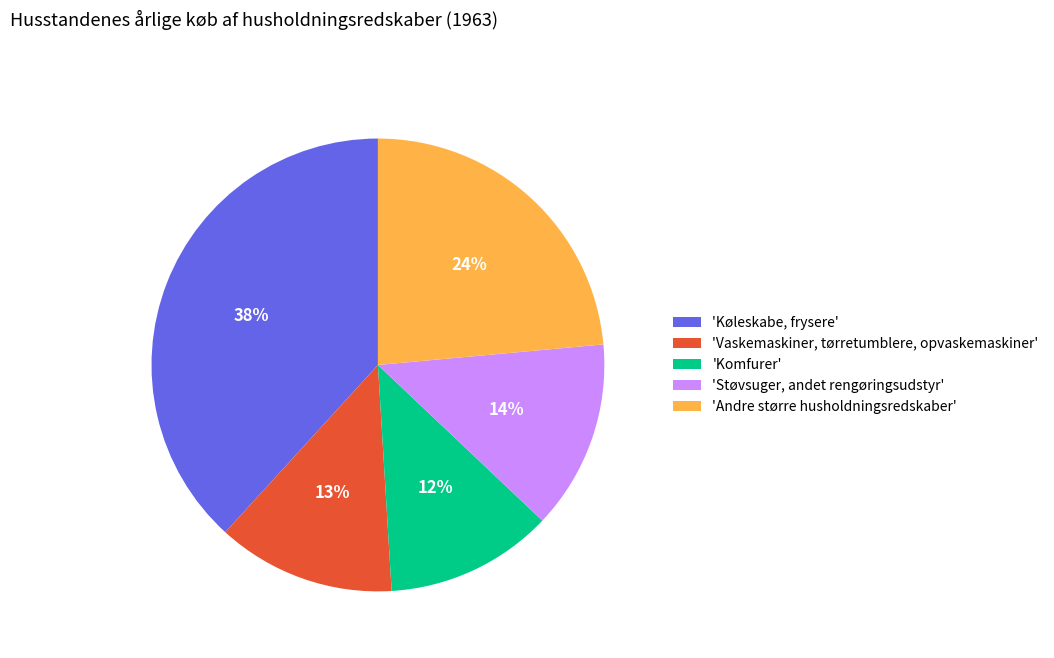

Does any single category account for the majority?

No